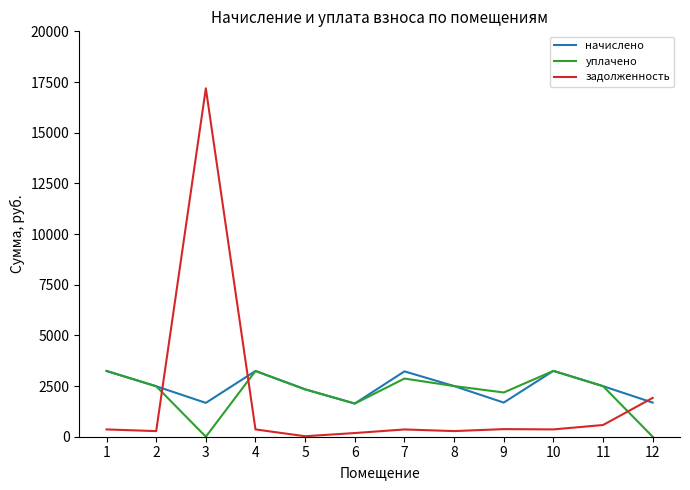

At which category is the sum across all series the highest?

3